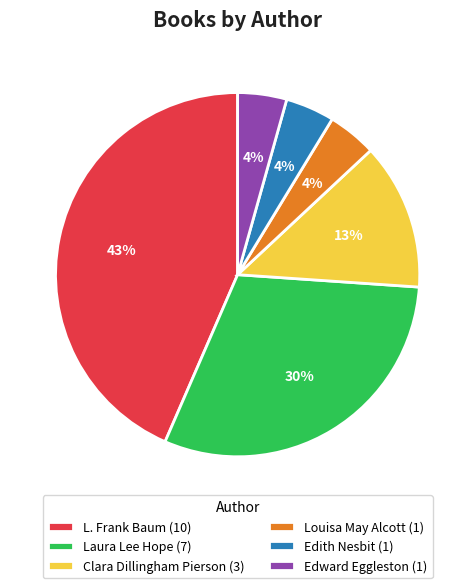

How many segments does this pie chart have?

6